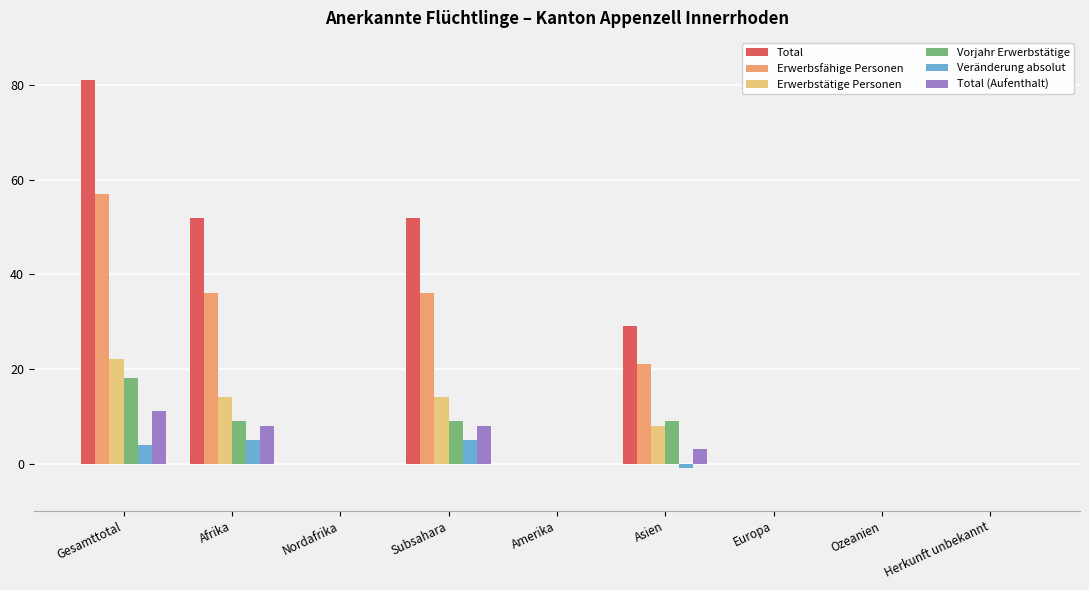

Does the chart contain stacked bars?

No